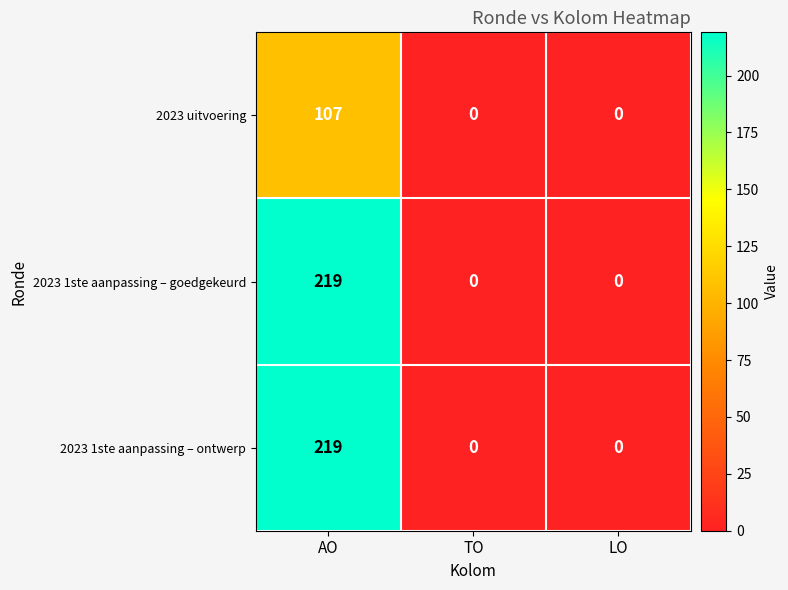

Reading left to right, transcribe all the data shown in this chart.

2023 uitvoering: AO=107	TO=0	LO=0
2023 1ste aanpassing – goedgekeurd: AO=219	TO=0	LO=0
2023 1ste aanpassing – ontwerp: AO=219	TO=0	LO=0